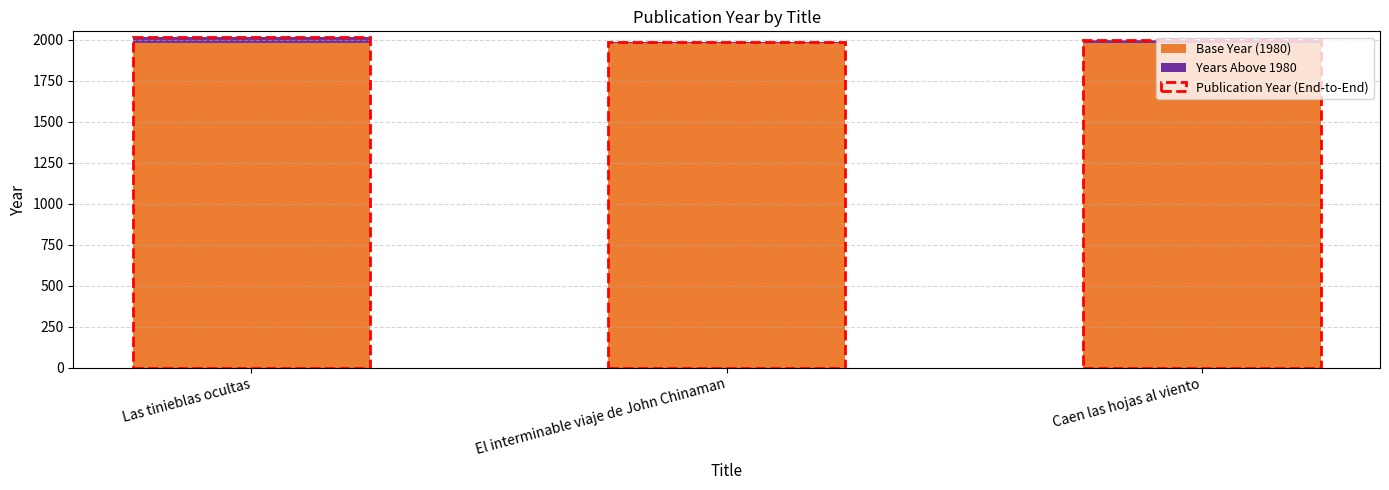

The value of Base Year (1980) at El interminable viaje de John Chinaman is 1185. True or false?

False